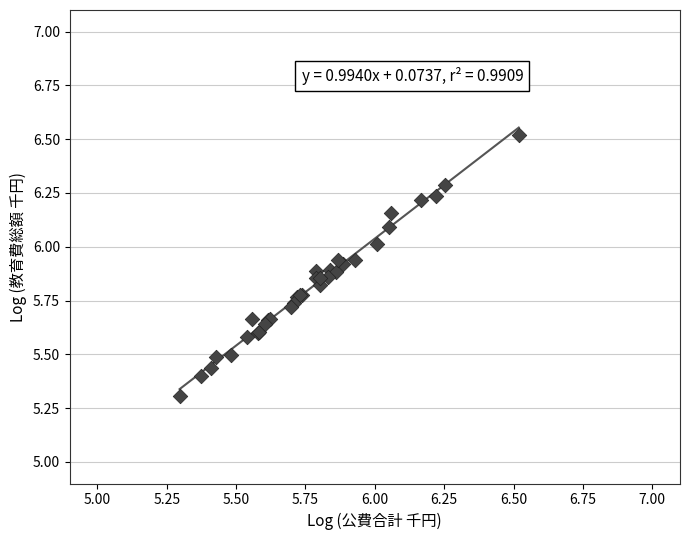

What Y value in the scatter plot is closest to 5?

5.3